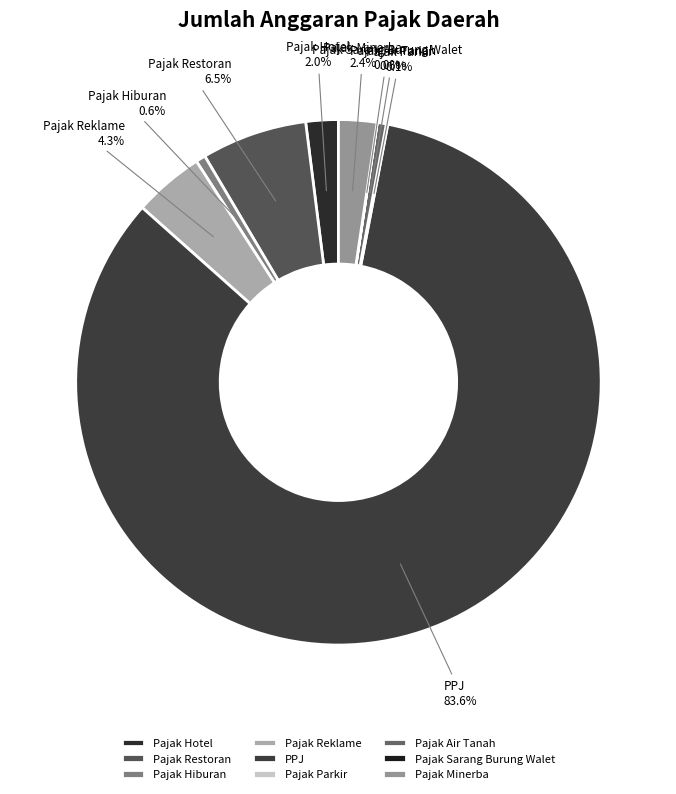

Which category accounts for the majority?

PPJ